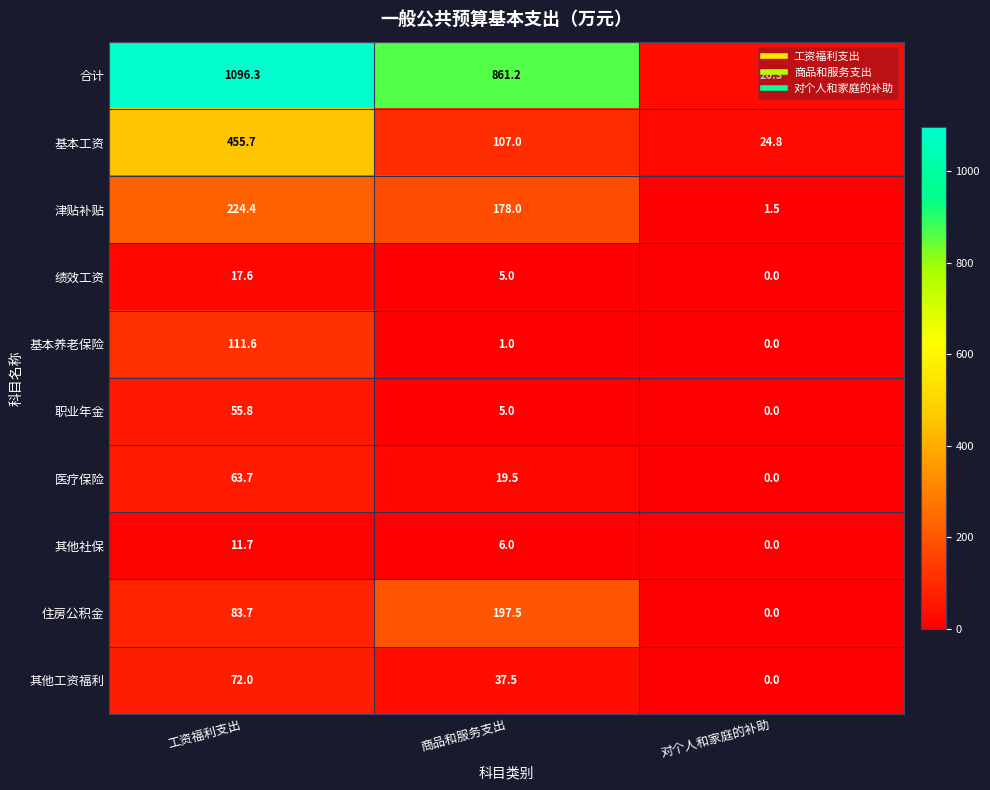

How many categories are shown in the chart?

3